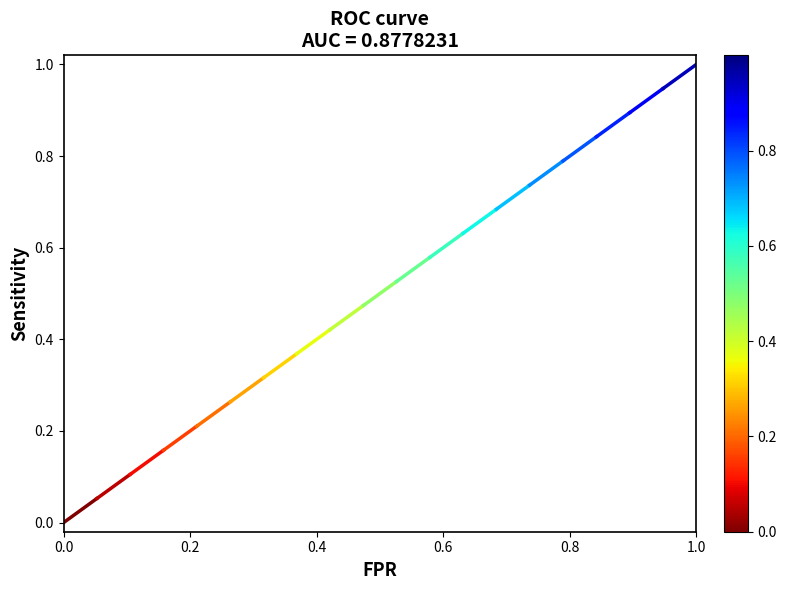

How many lines are shown in the chart?

1